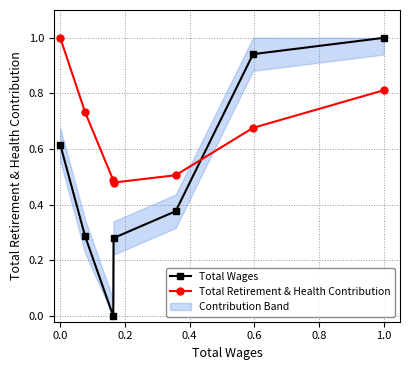

True or false: Total Retirement & Health Contribution has a value of 0.6 at 0.0.

False